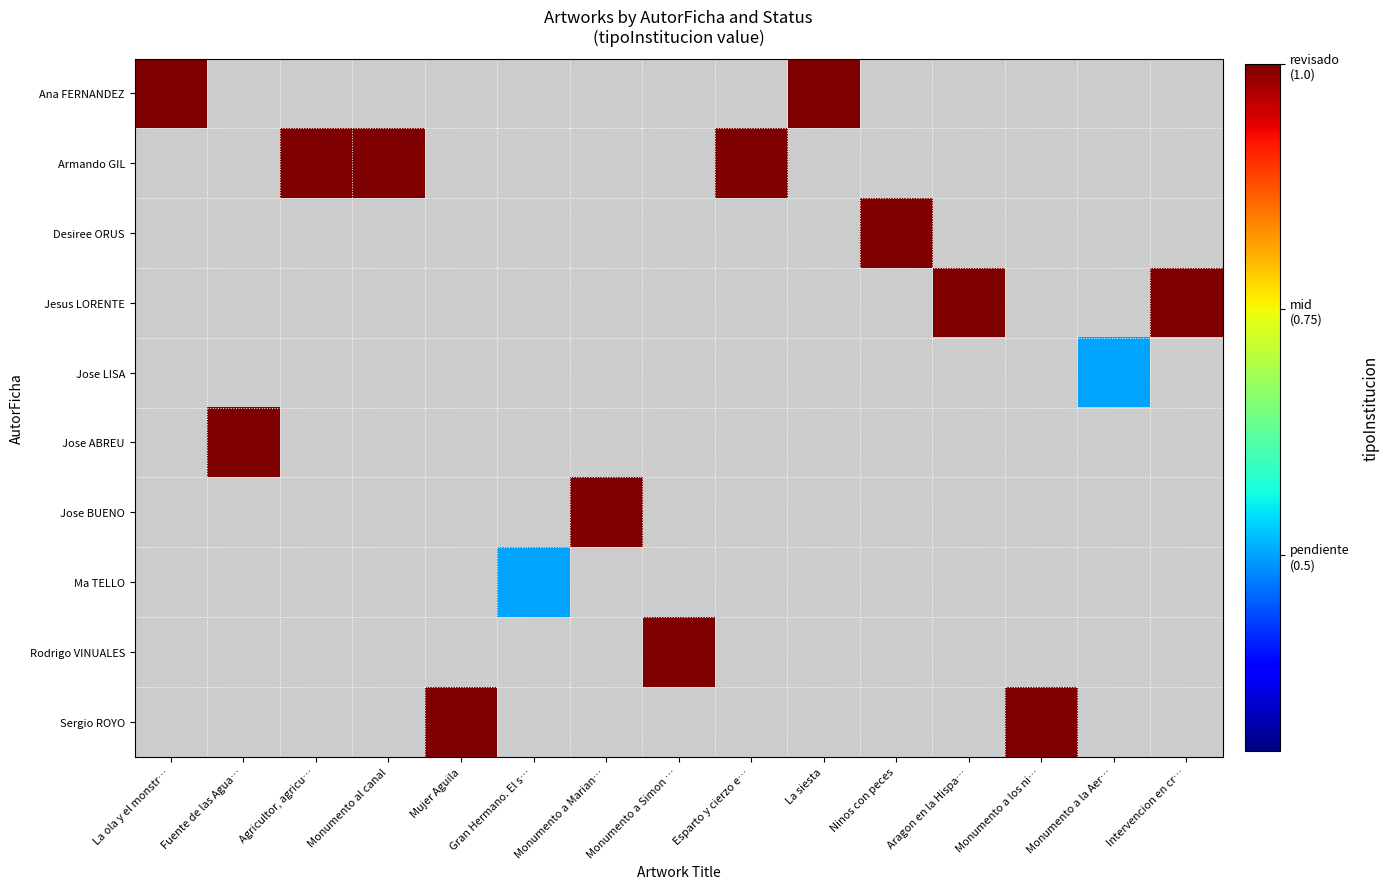

At how many categories does at least one series exceed 0?

15